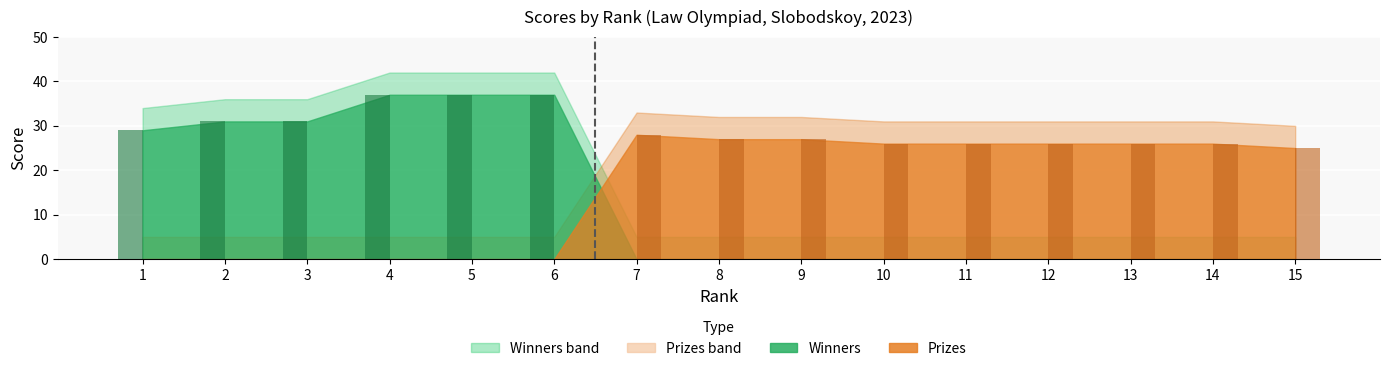

What is the total value across all series at 8?

27